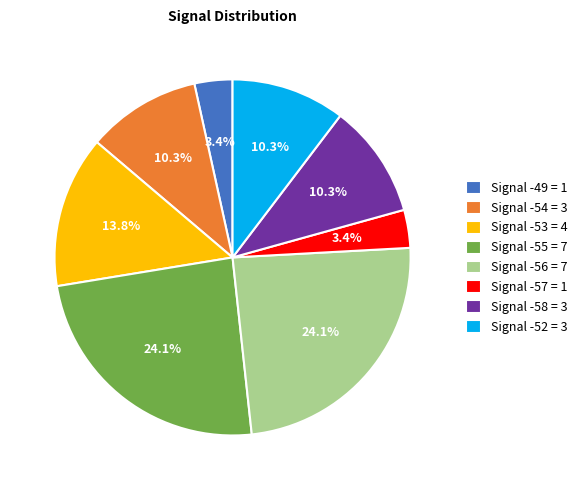

Is it true that Signal -53 is 14% of the pie?

True